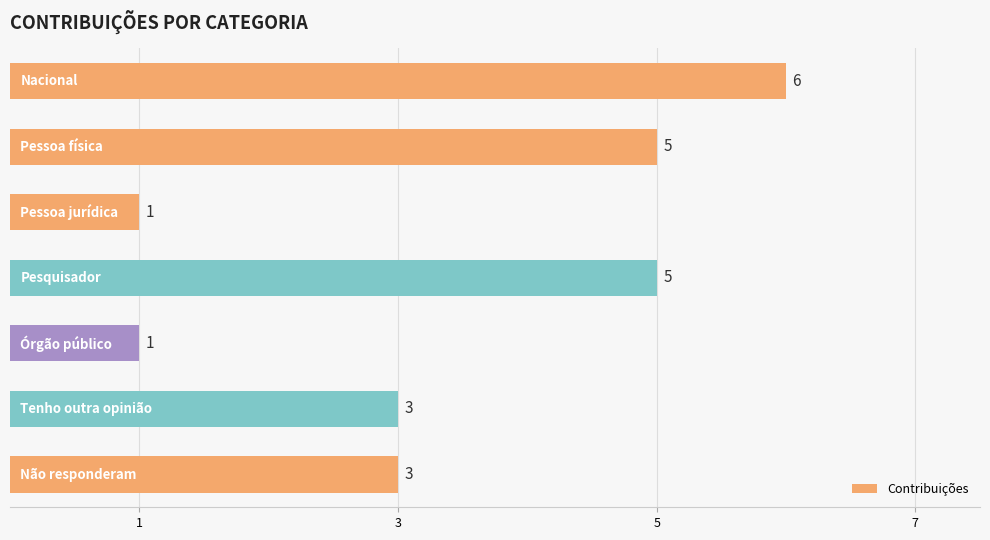

What is the value of the 4th bar from the top?

5